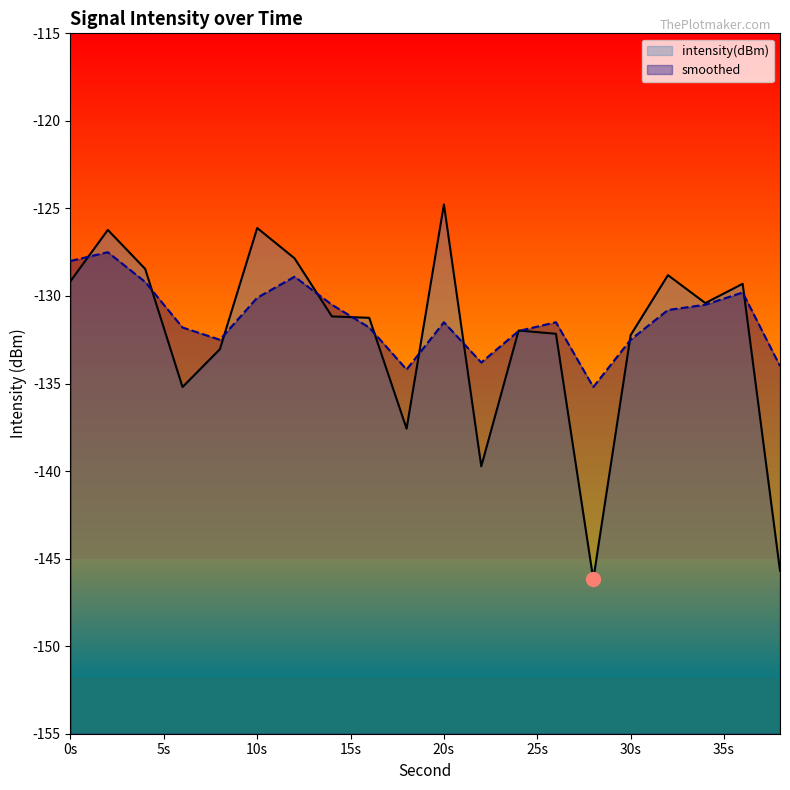

At which label does intensity(dBm) reach its peak?

20s